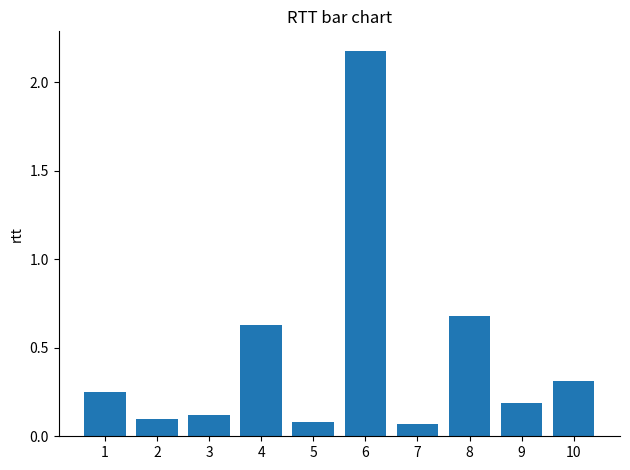

Between 9 and 6, which is larger?

6